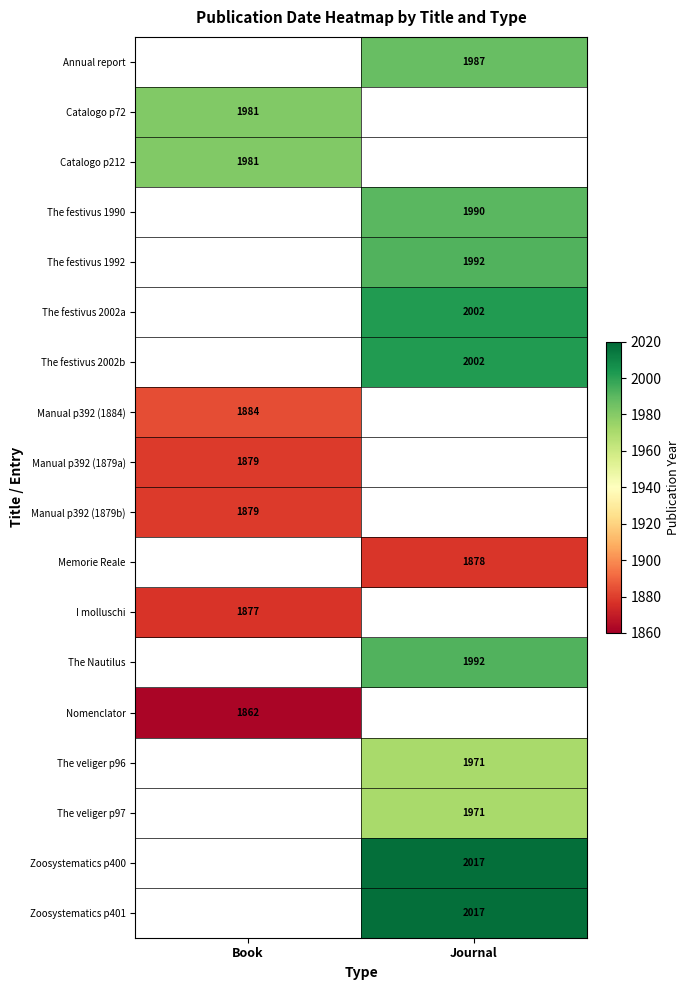

The value of Catalogo p72 at Book is 661. True or false?

False